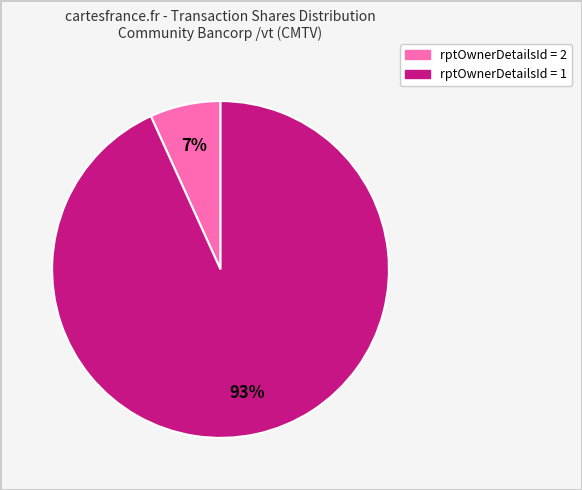

Is there any slice that represents more than half of the pie?

Yes